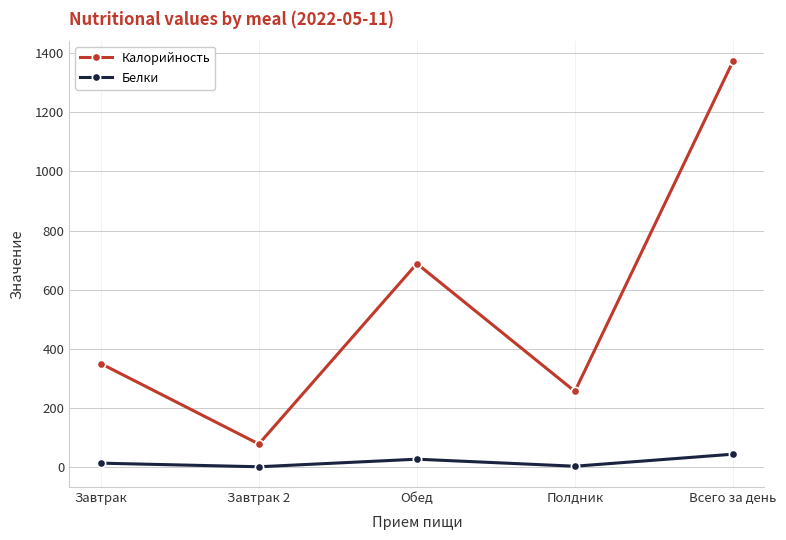

Is it true that Калорийность equals 350.0 at Завтрак?

True